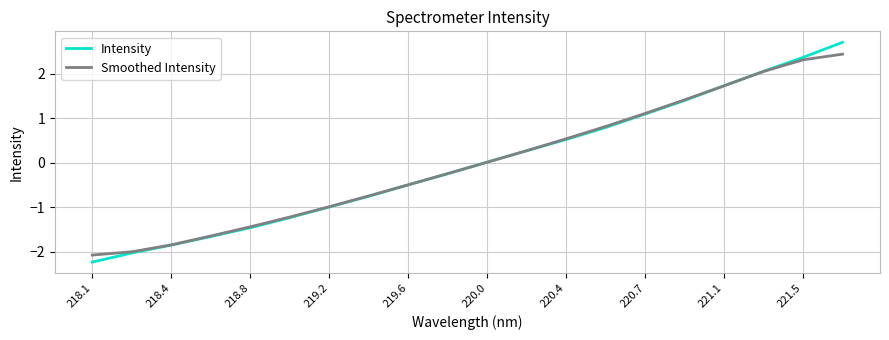

What is the maximum value for Intensity?

2.7